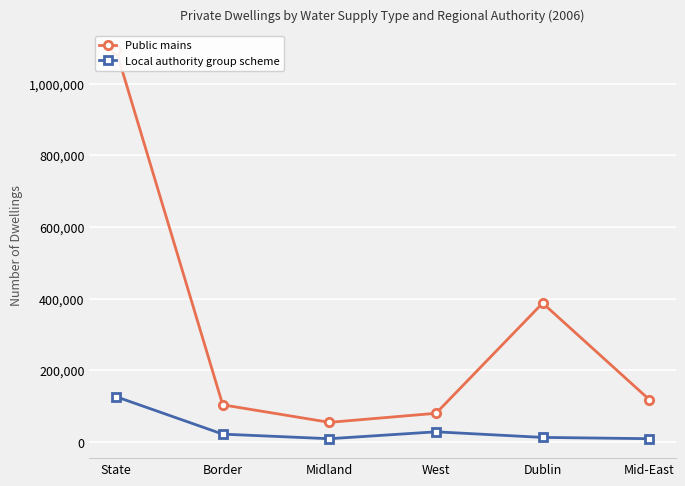

Is the value of Public mains at State greater than the value of Local authority group scheme at West?

Yes